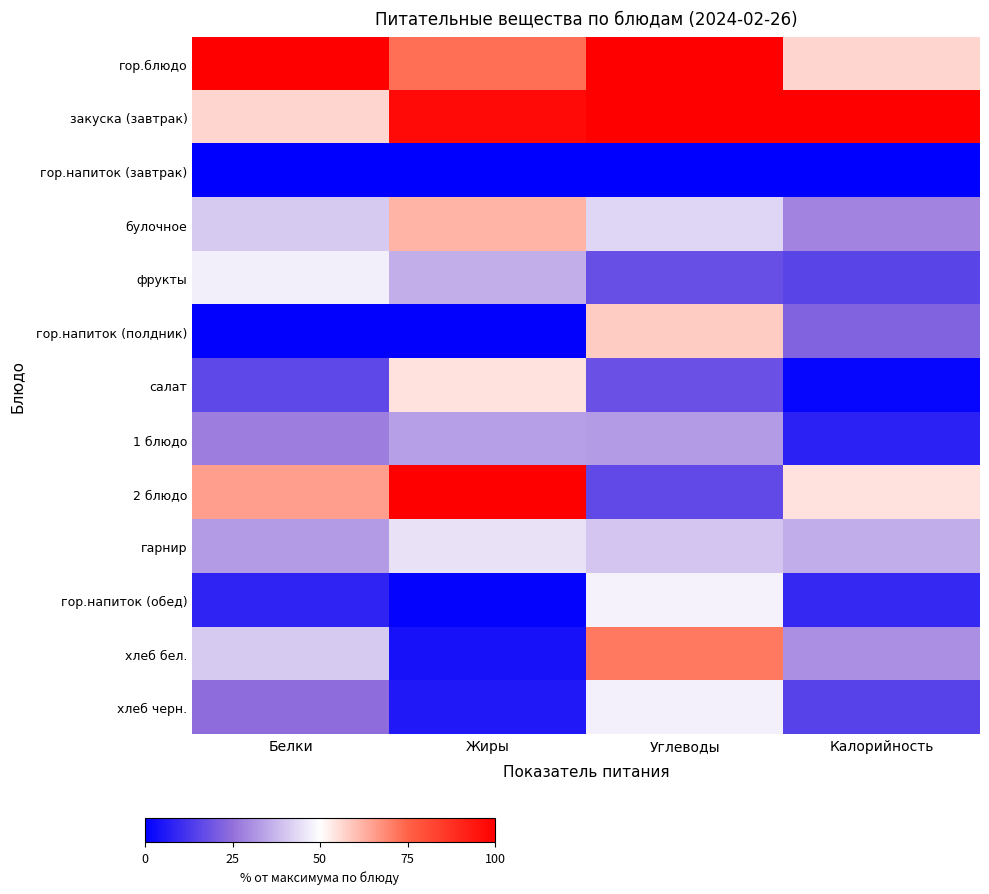

What is the total value across all series at Жиры?

512.3